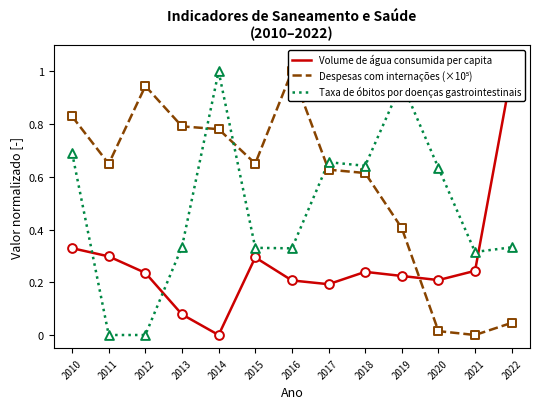

Which series reaches the maximum Y coordinate?

Volume de água consumida per capita